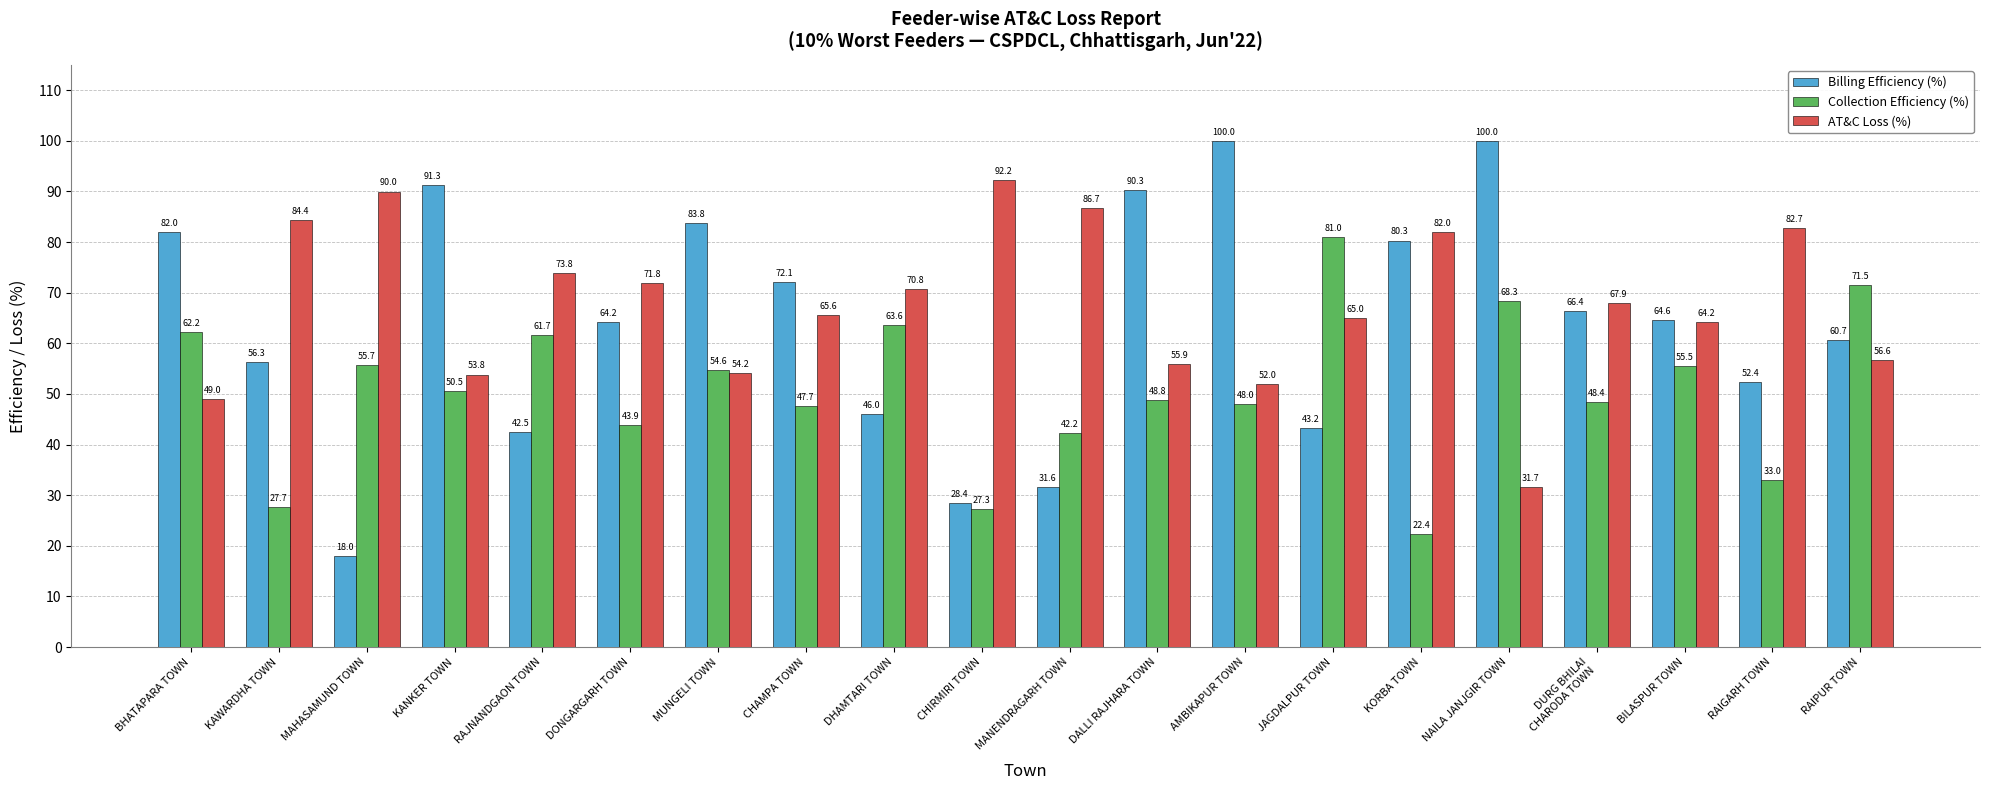

Which category has the lowest value across all series?

MAHASAMUND TOWN